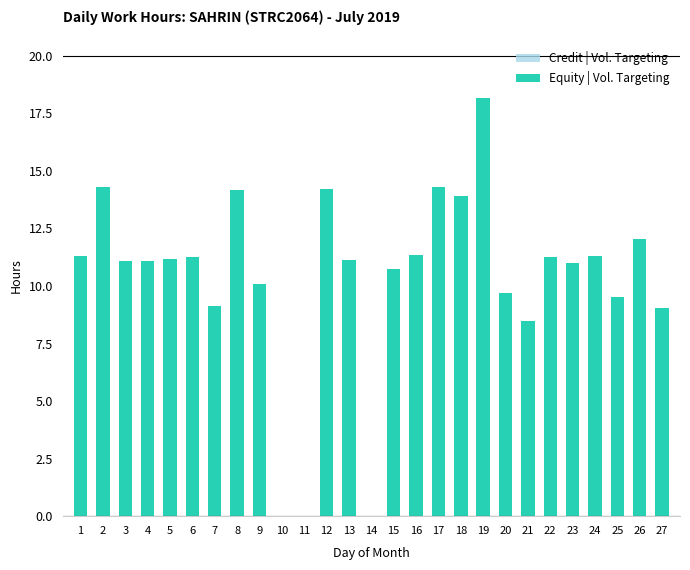

What is the greatest value displayed?

18.2